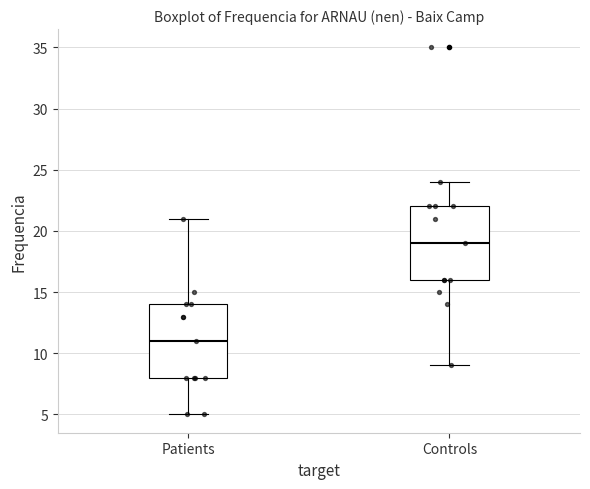

Which box's median line is the highest?

Controls